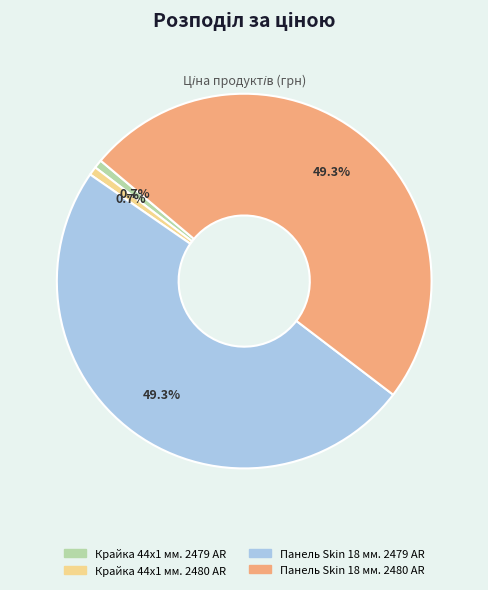

What is the ratio of the value at Крайка 44x1 мм. 2479 AR to the value at Крайка 44x1 мм. 2480 AR?

1.0